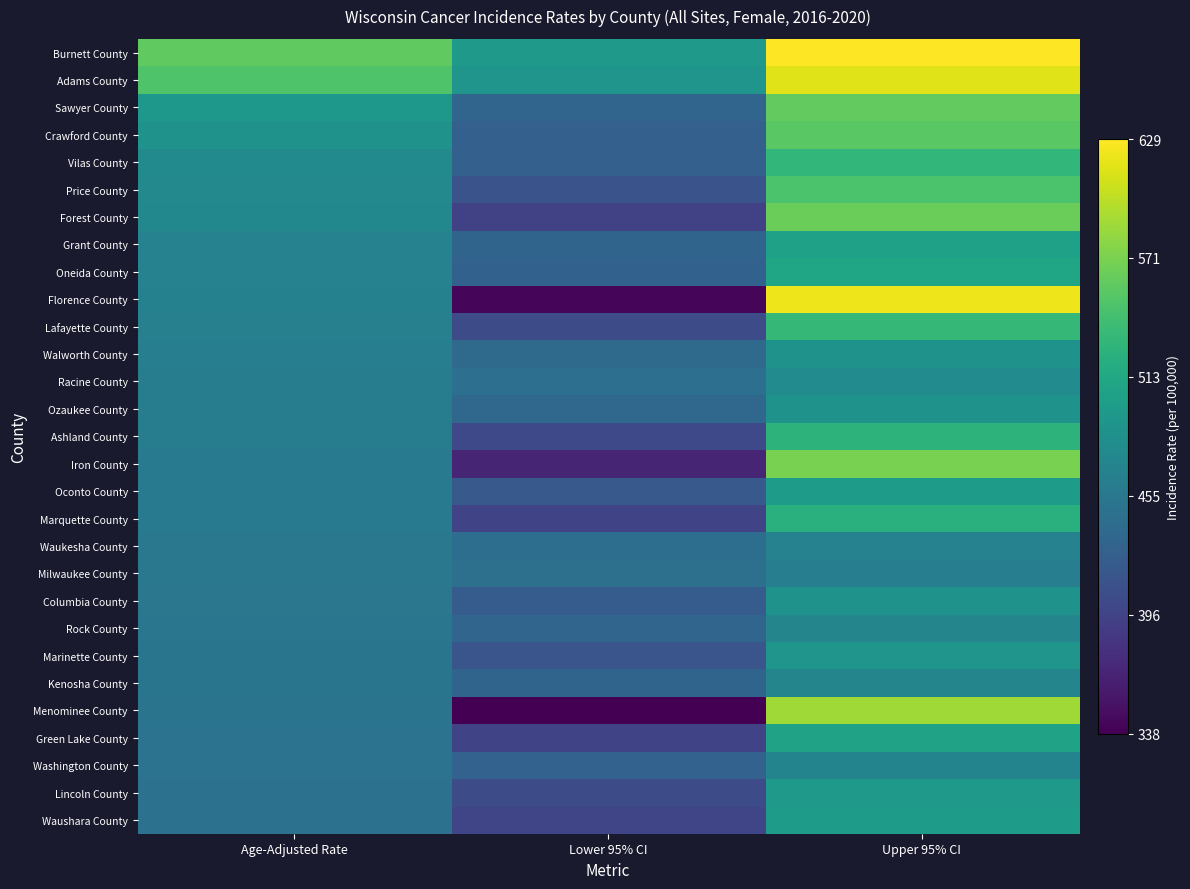

What is the total value across all series at Upper 95% CI?

15138.8